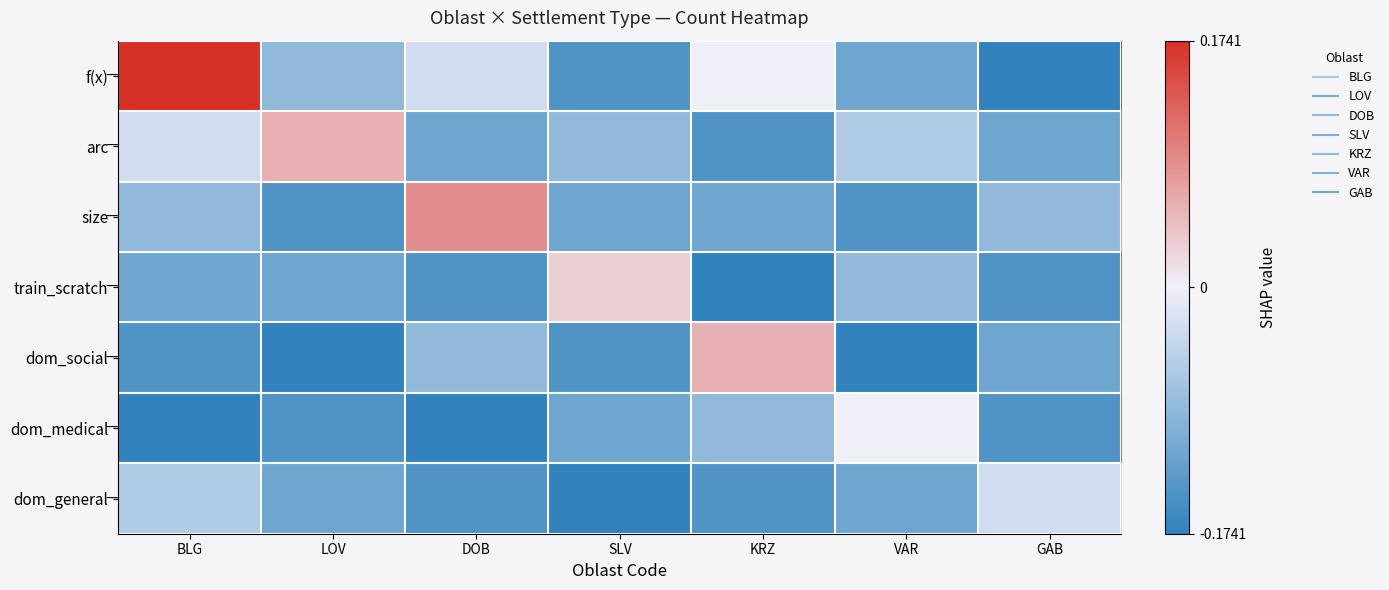

Which series has the widest spread of values?

f(x)